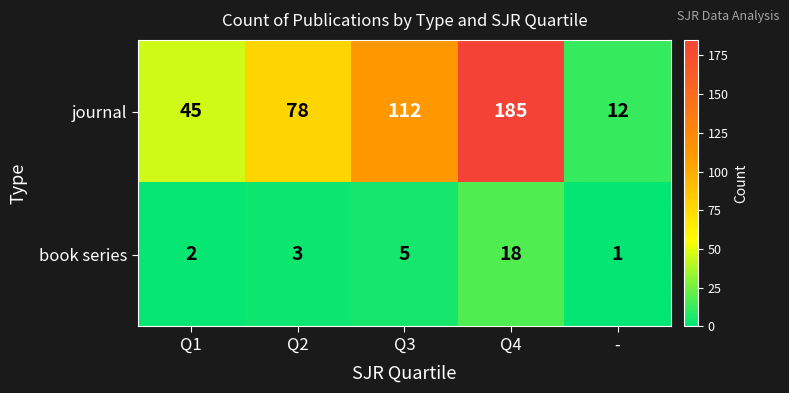

What is the difference between the highest and lowest values at Q4?

167